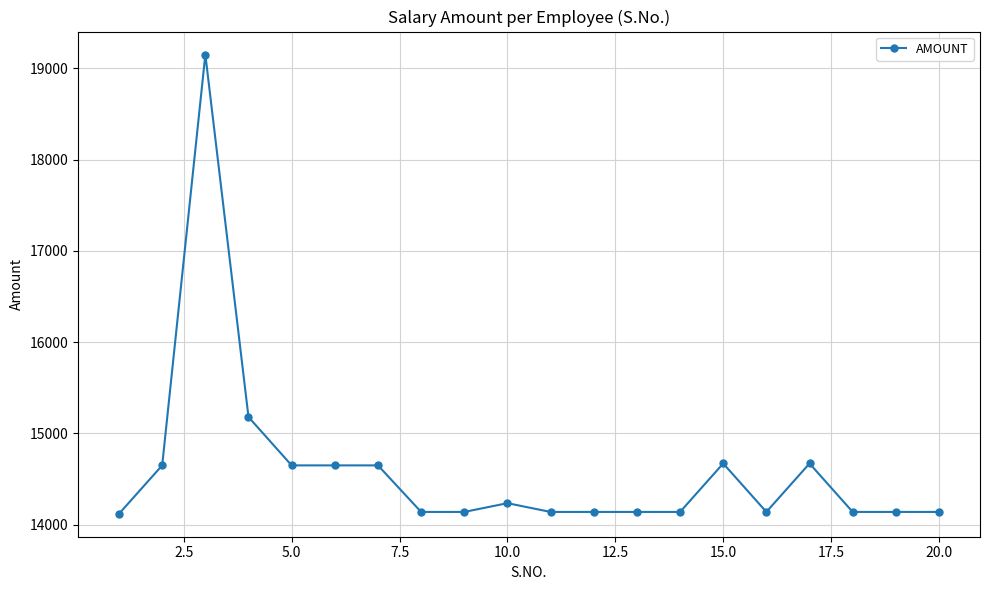

What is the minimum value shown in the chart?

14120